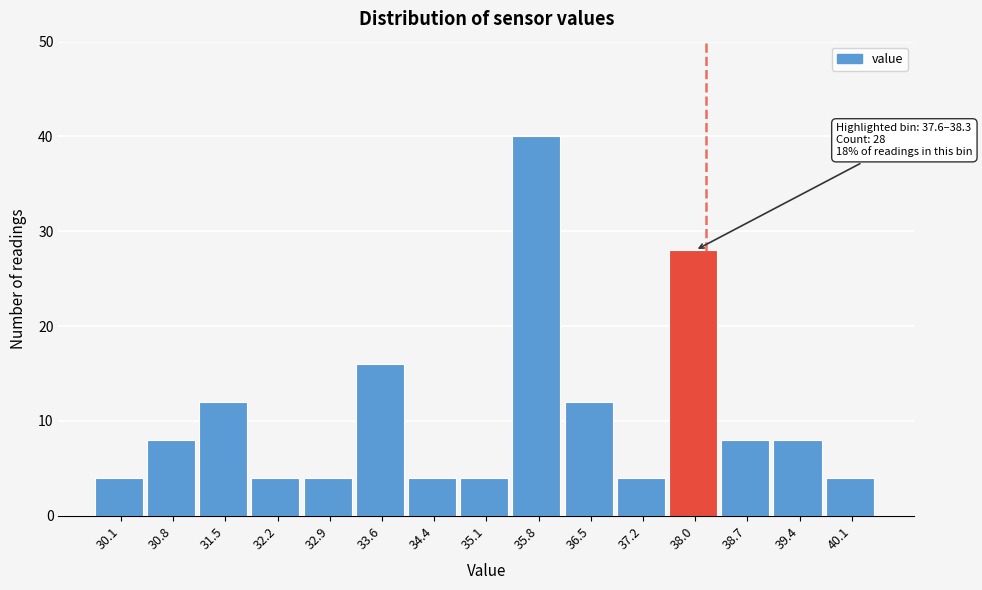

Which range on the x-axis has the tallest bar?

35.4 to 36.2